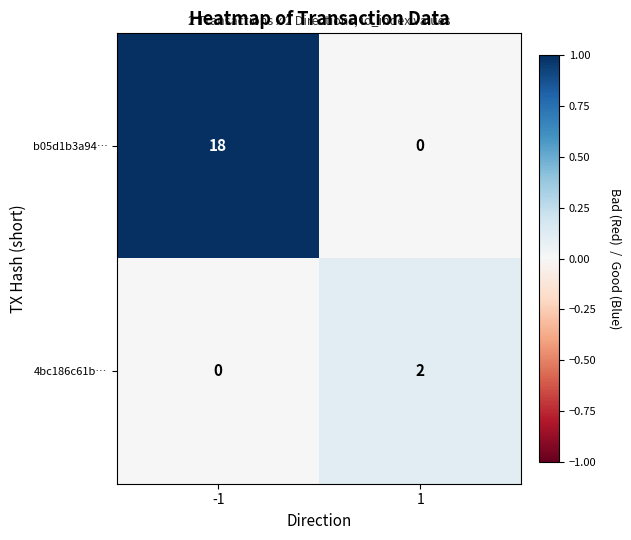

Which series has the largest total across all categories?

b05d1b3a94…